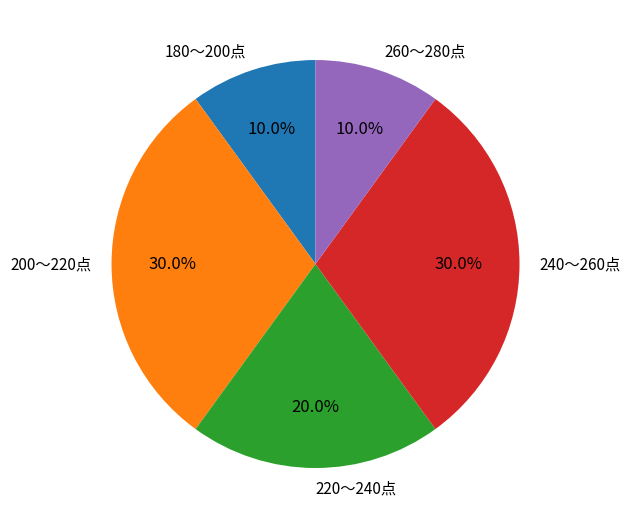

True or false: 200～220点 accounts for 1% of the total.

False